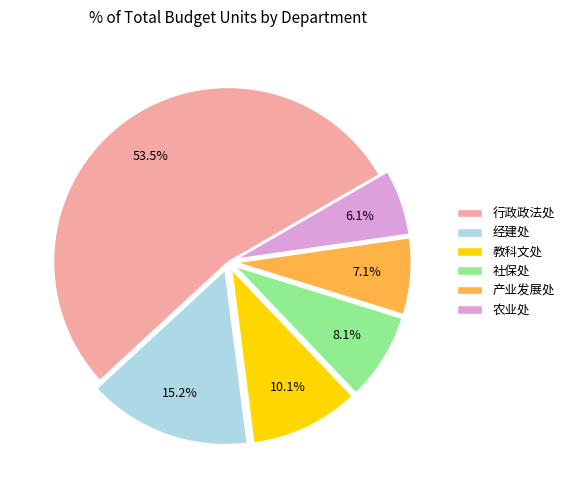

To the nearest percent, what is the difference between the 行政政法处 and 产业发展处 slice percentages?

46%